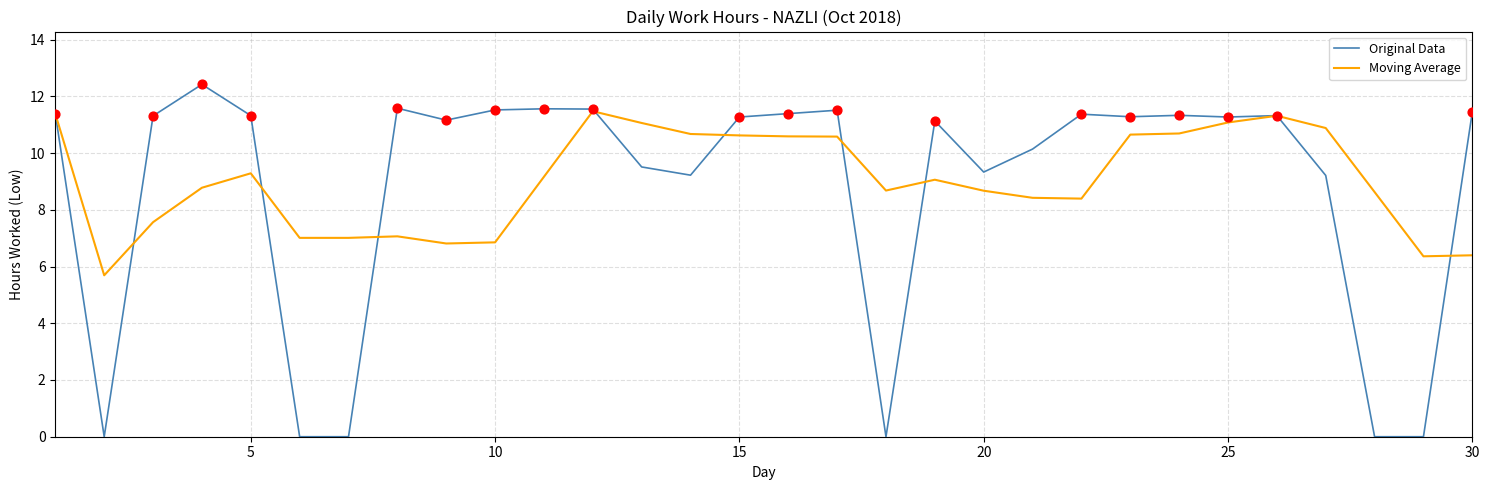

Which series has the largest total across all categories?

Moving Average